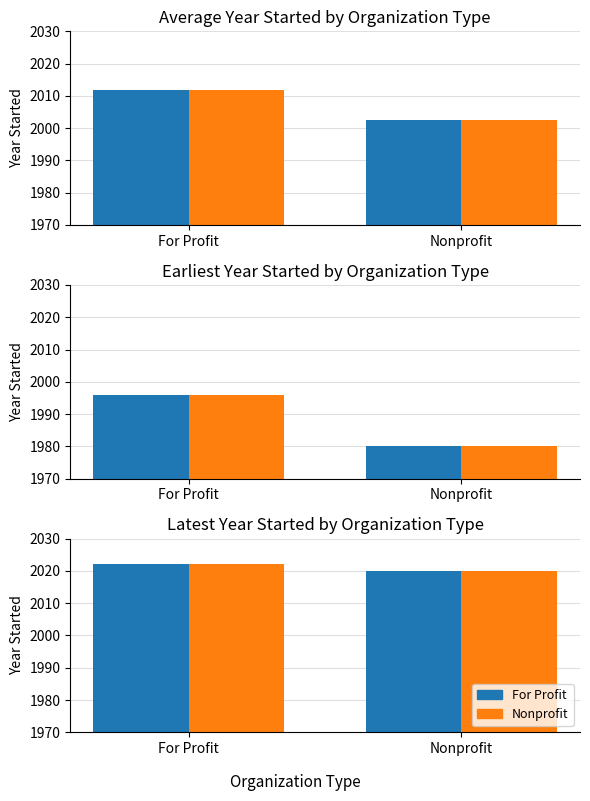

What is the highest value of the For Profit series?

2022